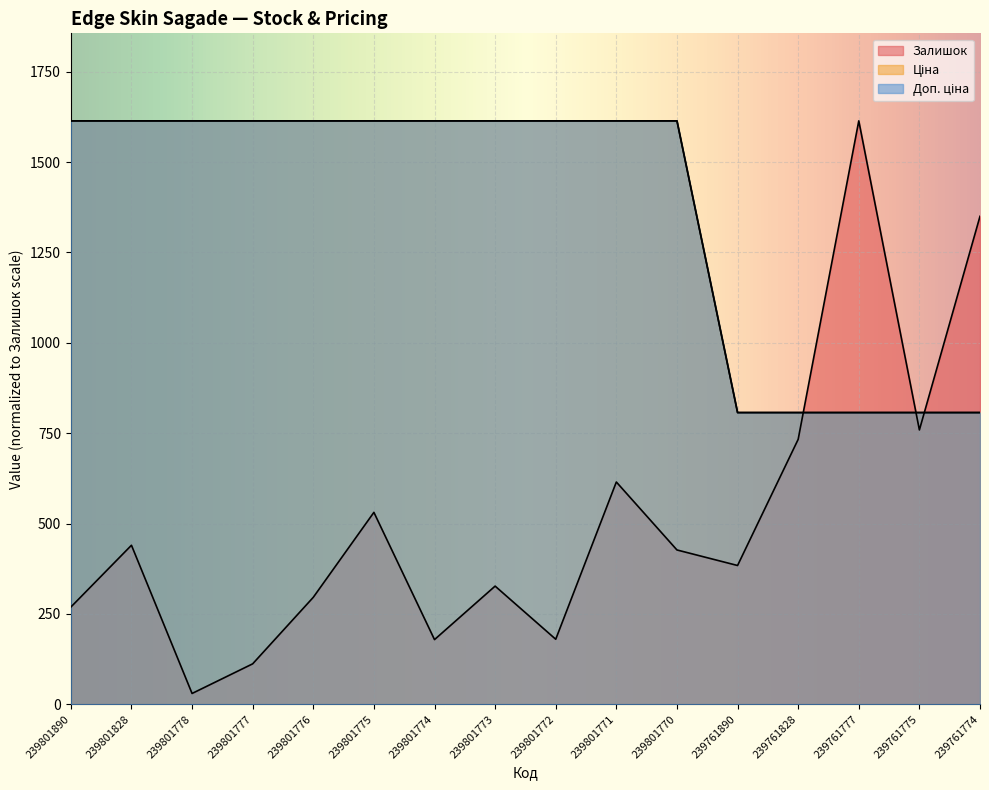

What is the minimum value shown in the chart?

30.0